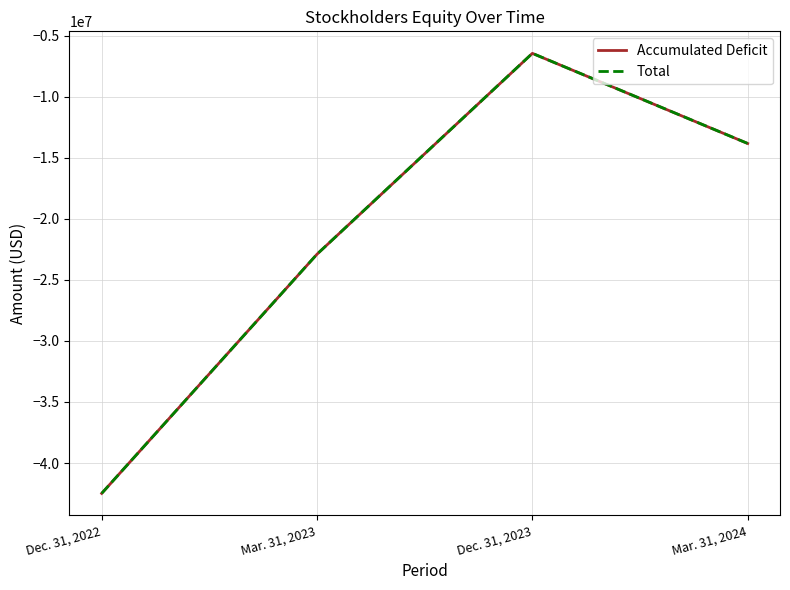

What are all the series names shown in the legend?

Accumulated Deficit, Total